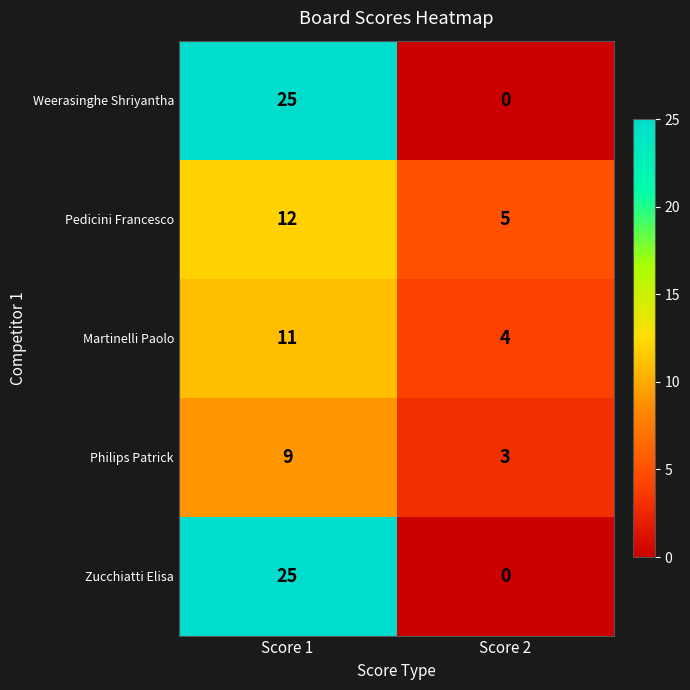

At which category is the sum across all series the highest?

Score 1